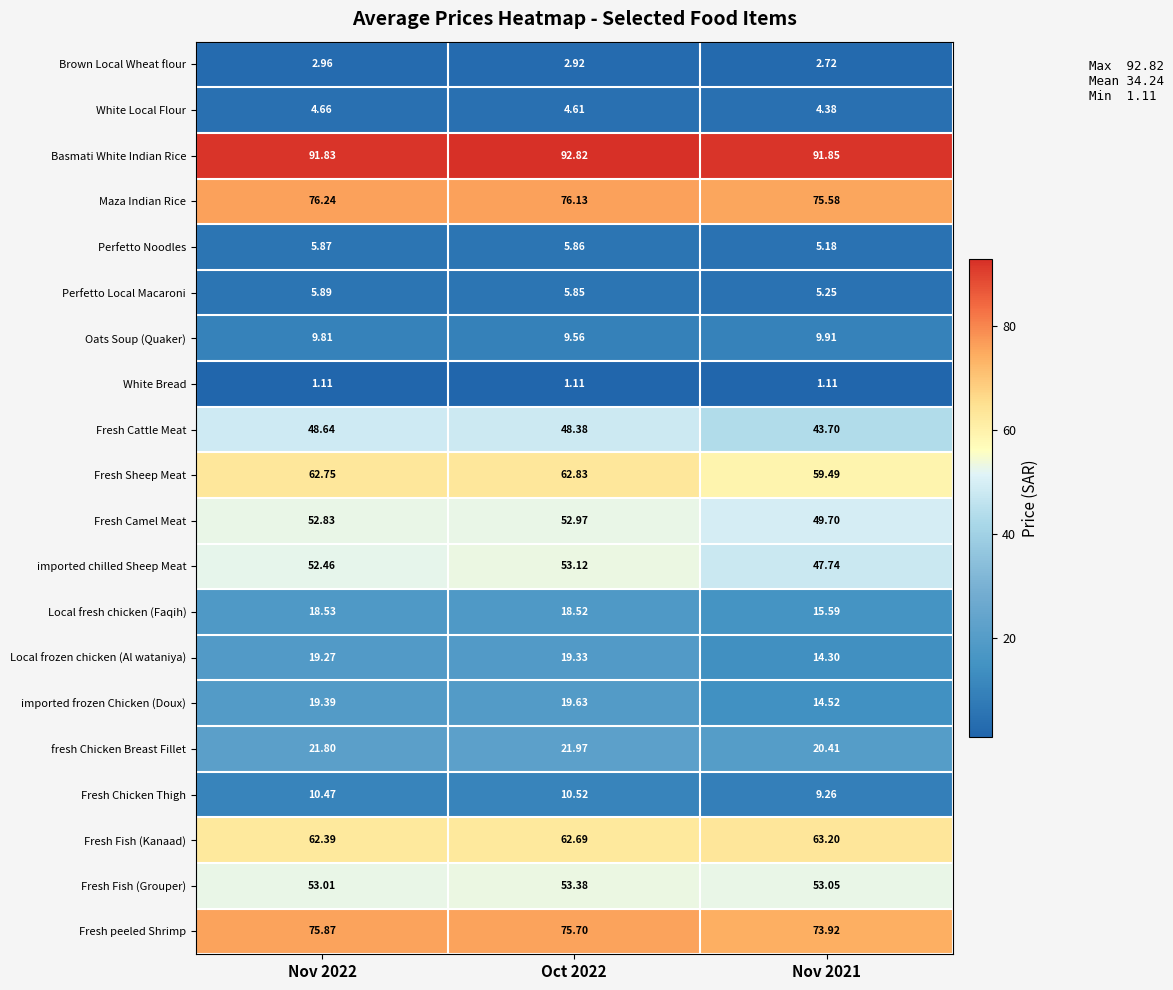

Which series changed the most between Oct 2022 and Nov 2021?

imported chilled Sheep Meat